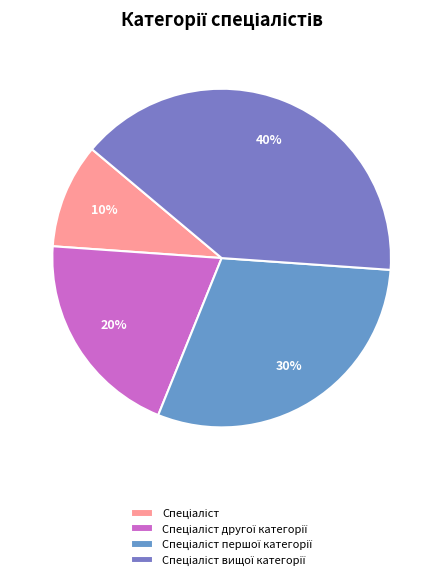

Which category has the smallest portion of the pie?

Спеціаліст